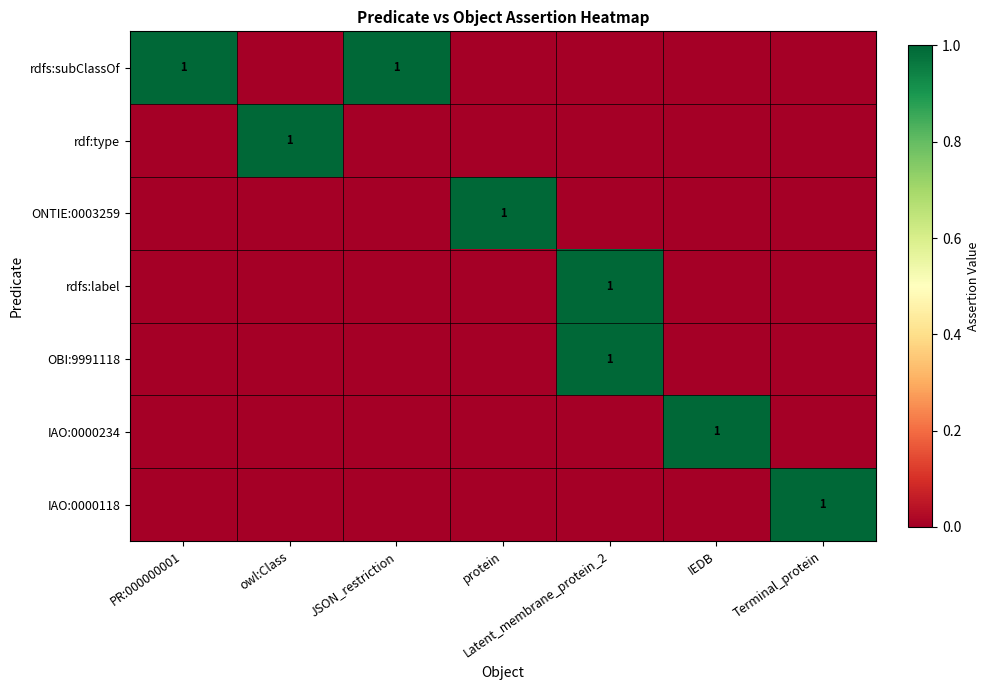

The value of OBI:9991118 at Latent_membrane_protein_2 is 2. True or false?

False